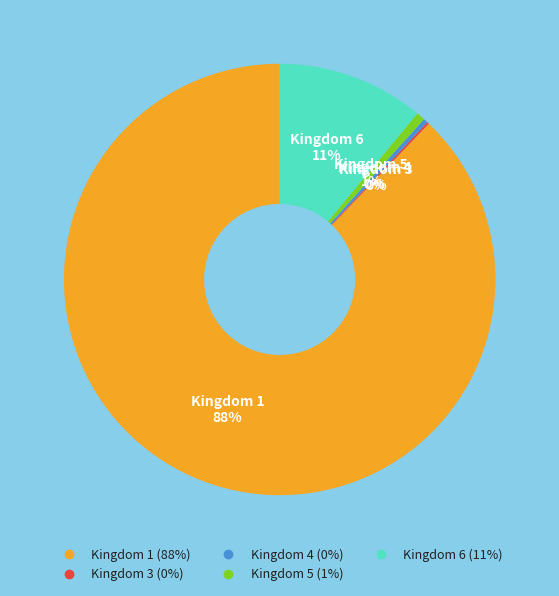

To the nearest percent, what is the combined percentage of Kingdom 4 and Kingdom 6?

11%